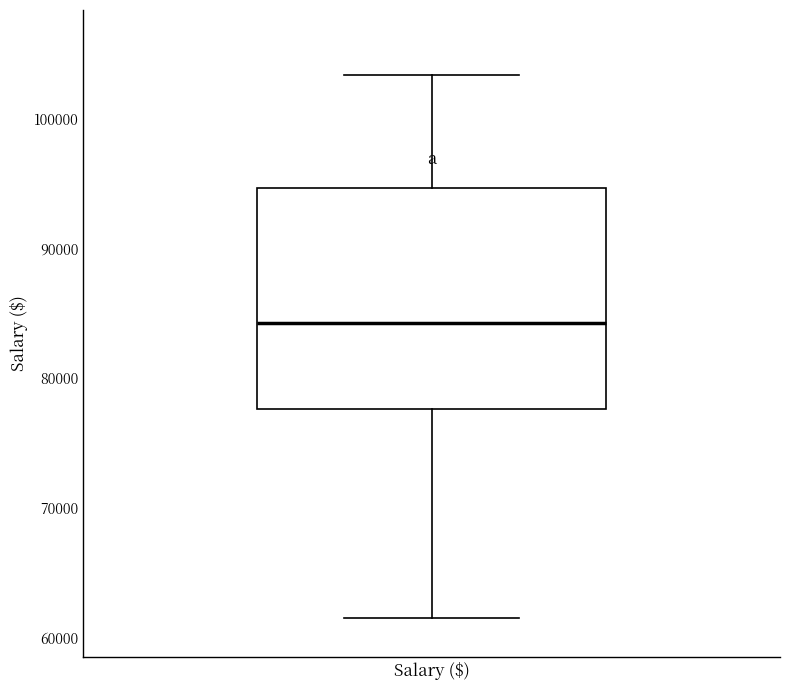

Where does the upper whisker of the box for Salary ($) end on the y-axis? The values are not printed on the chart, so give them approximately, as read against the axis.

103000